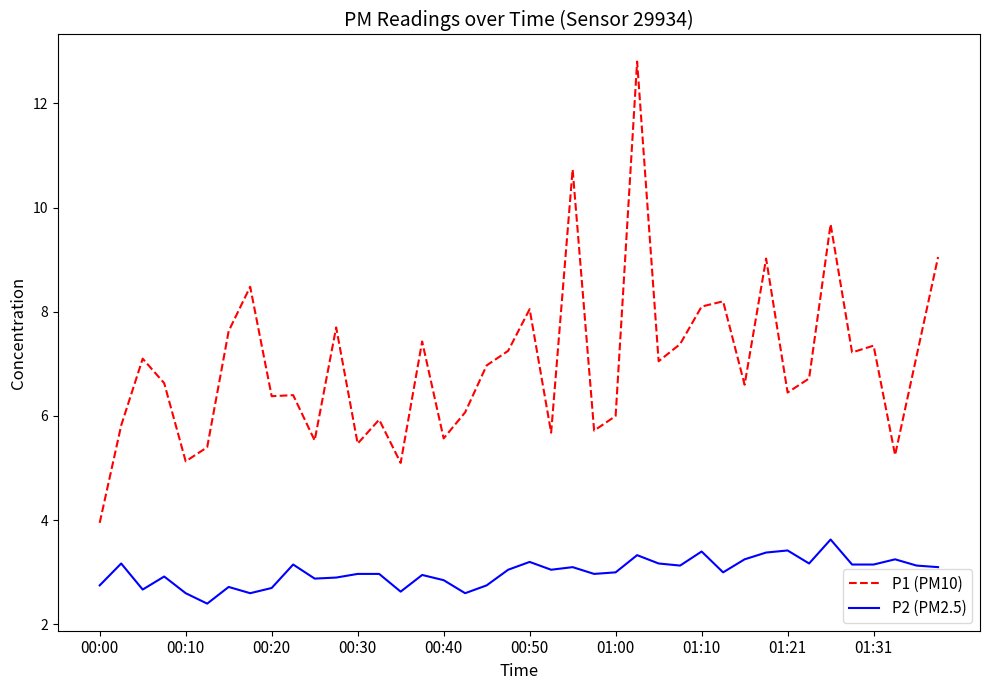

Which series has the largest total across all categories?

P1 (PM10)